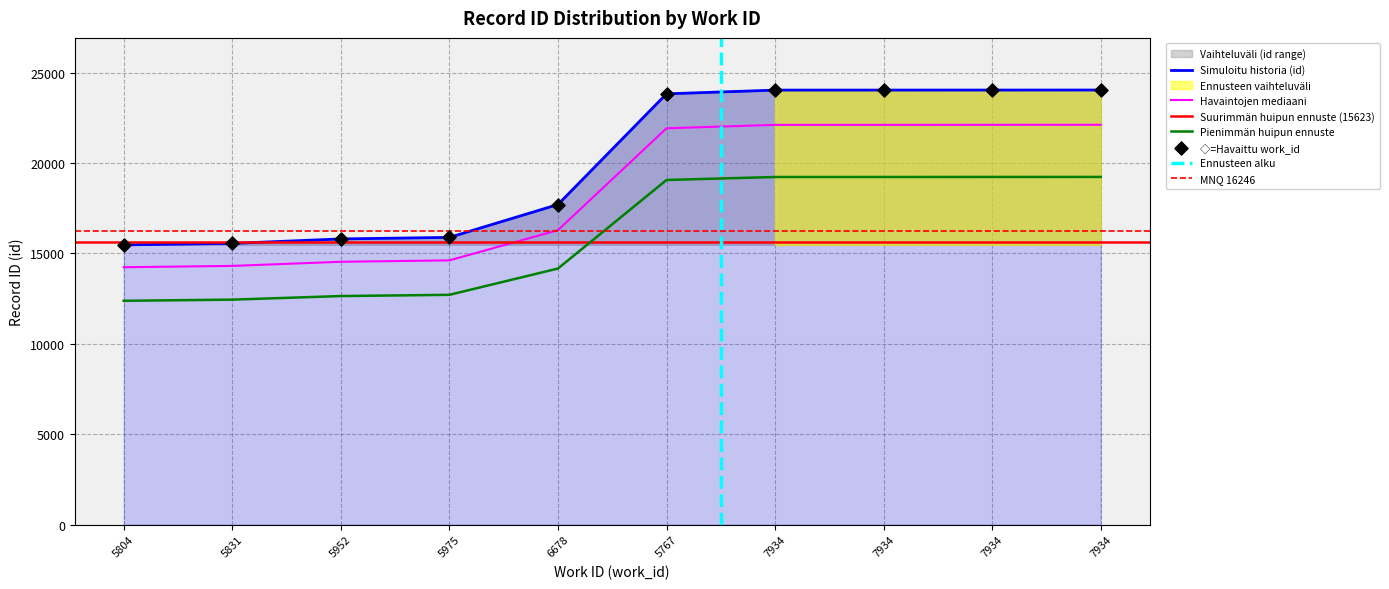

Between 5767 and 5952, which is larger?

5767